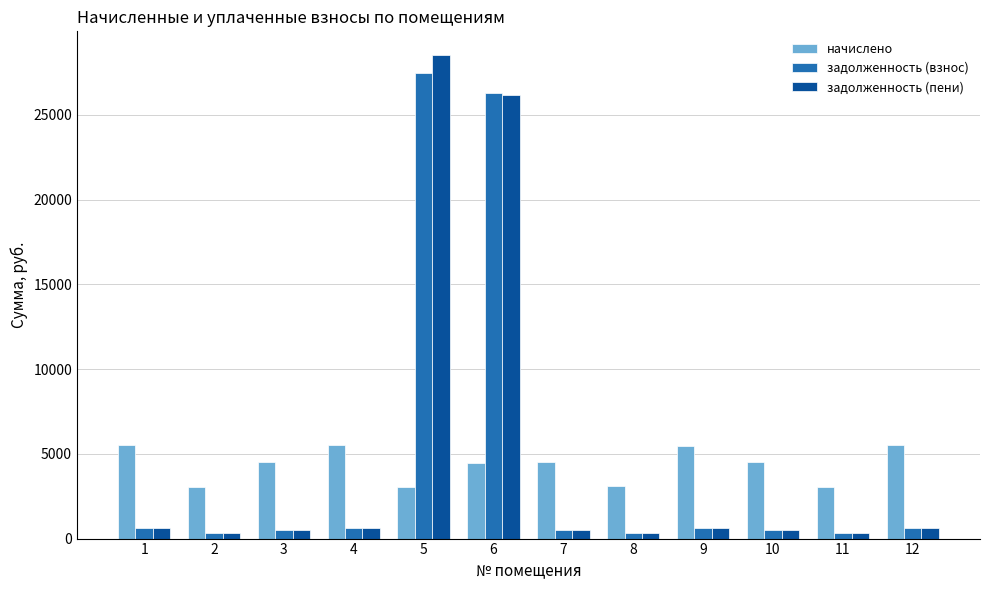

What is the greatest value displayed?

28500.7